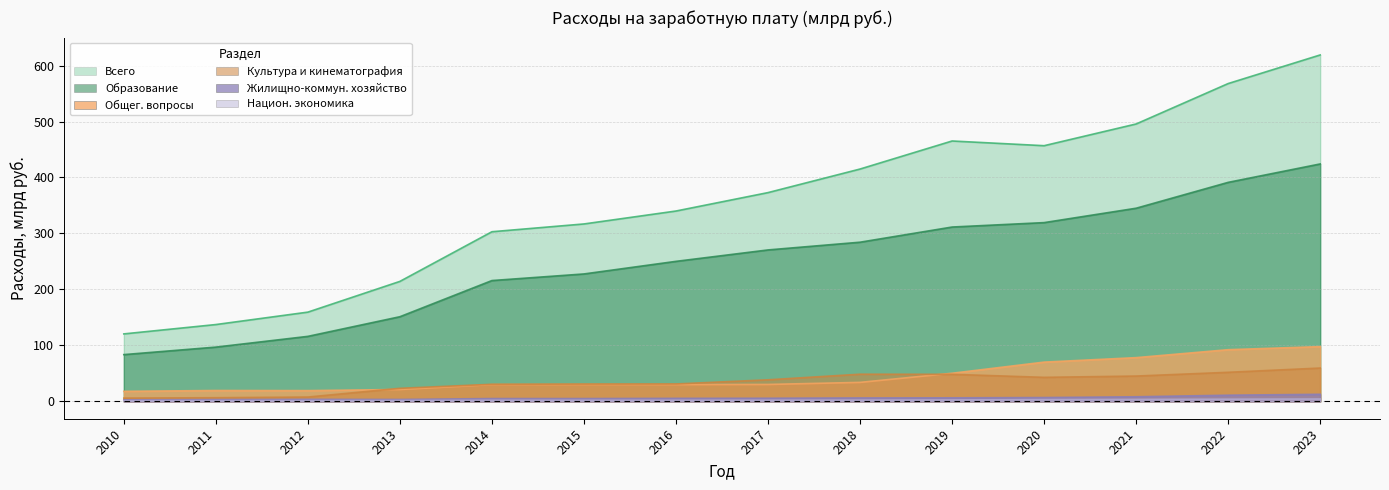

What is the average value of the Образование series?

249.2